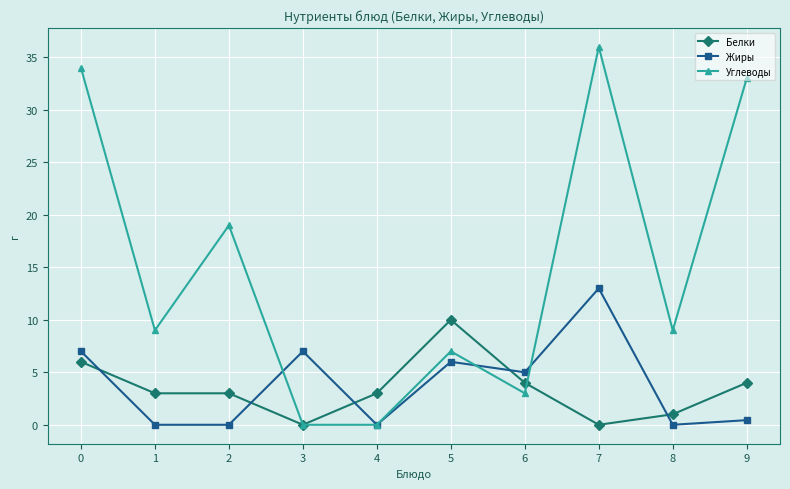

How many data points in Жиры are less than 5?

5